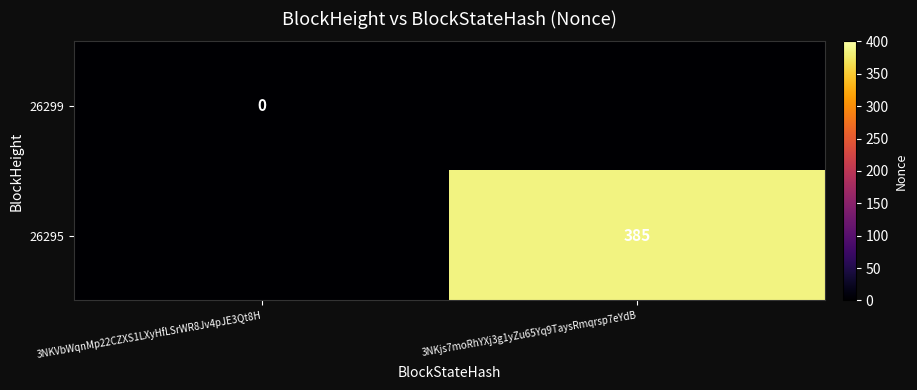

The 26295 series shows 385 at 3NKjs7moRhYXj3g1yZu65Yq9TaysRmqrsp7eYdB. True or false?

True